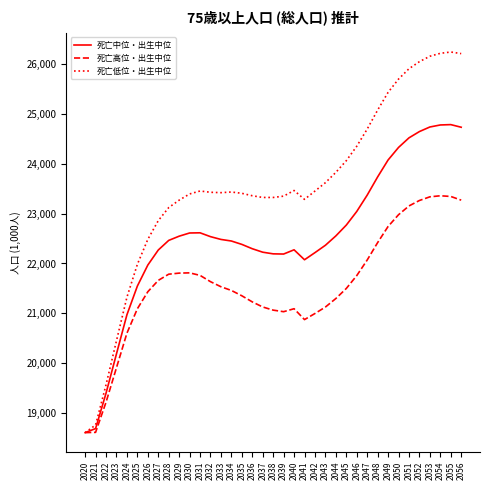

How many values in the 死亡中位・出生中位 series are below 22463?

18